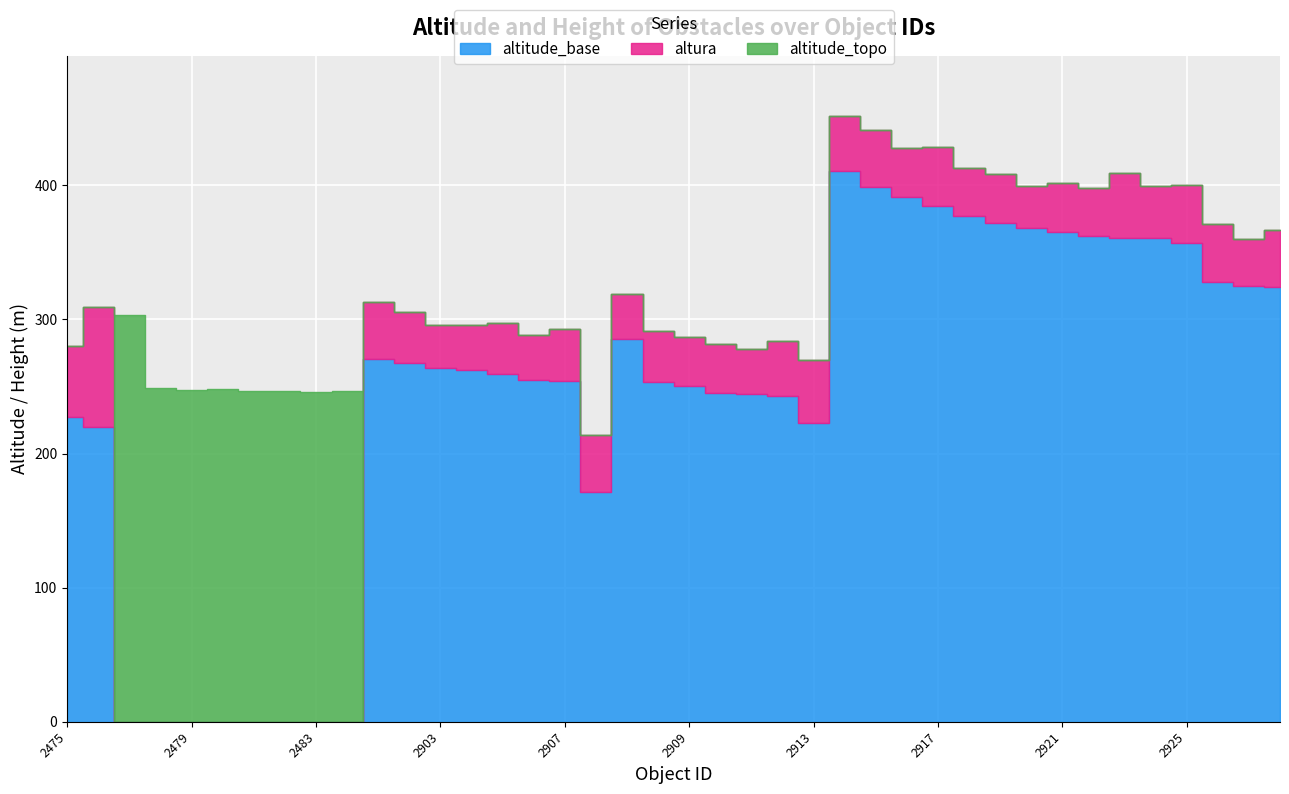

Reading left to right, list all the values displayed in this chart.

altitude_topo: 280.0	309.0	303.6	248.9	247.7	248.4	246.8	246.9	246.1	246.6	312.8	305.2	295.9	295.7	297.2	288.1	293.2	214.0	318.6	291.2	286.6	281.5	277.8	283.7	269.7	451.5	441.1	427.5	428.7	413.2	408.1	399.6	401.6	398.2	409.2	399.8	400.5	371.4	360.0	366.4
altitude_base: 227.0	220.0	0.0	0.0	0.0	0.0	0.0	0.0	0.0	0.0	270.5	267.4	264.1	262.4	259.4	254.8	253.9	171.0	285.3	253.4	250.3	245.2	244.5	242.9	222.9	410.7	398.9	391.2	384.9	376.9	371.8	367.8	365.3	361.9	360.9	360.5	356.7	327.6	325.2	324.1
altura: 53.0	89.0	0.0	0.0	0.0	0.0	0.0	0.0	0.0	0.0	42.3	37.8	31.8	33.3	37.8	33.3	39.3	43.0	33.3	37.8	36.3	36.3	33.3	40.8	46.8	40.8	42.3	36.3	43.8	36.3	36.3	31.8	36.3	36.3	48.3	39.3	43.8	43.8	34.8	42.3